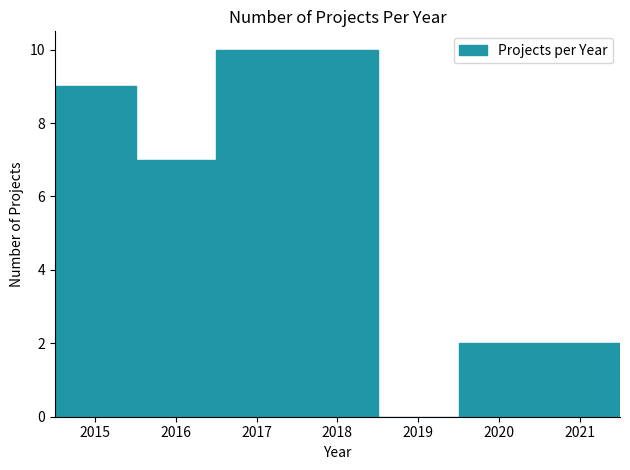

Reading left to right, transcribe this chart: for each bar, give the range it covers on the x-axis and its height. The values are not printed on the chart, so give them approximately, as read against the axis.

2014.5 to 2015.5: 9
2015.5 to 2016.5: 7
2016.5 to 2017.5: 10
2017.5 to 2018.5: 10
2018.5 to 2019.5: 0
2019.5 to 2020.5: 2
2020.5 to 2021.5: 2